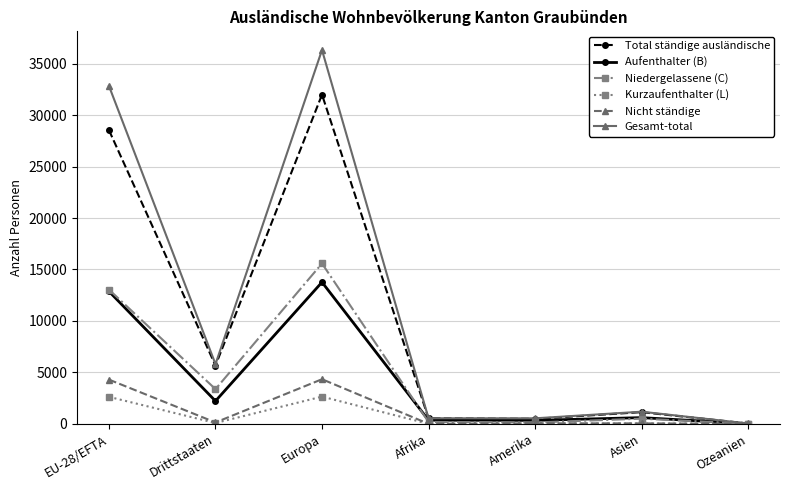

Is this an area chart (filled region under the line)?

No